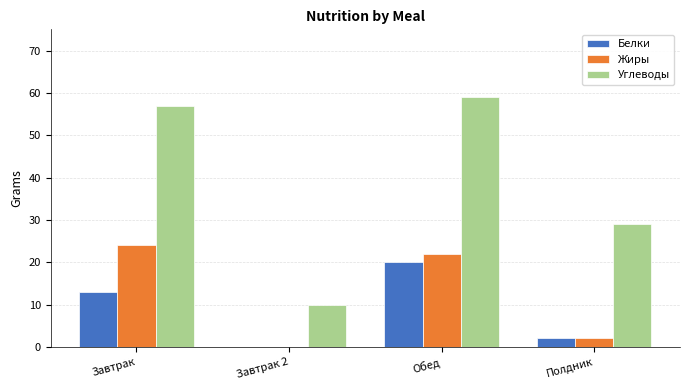

How many groups of bars are there?

4